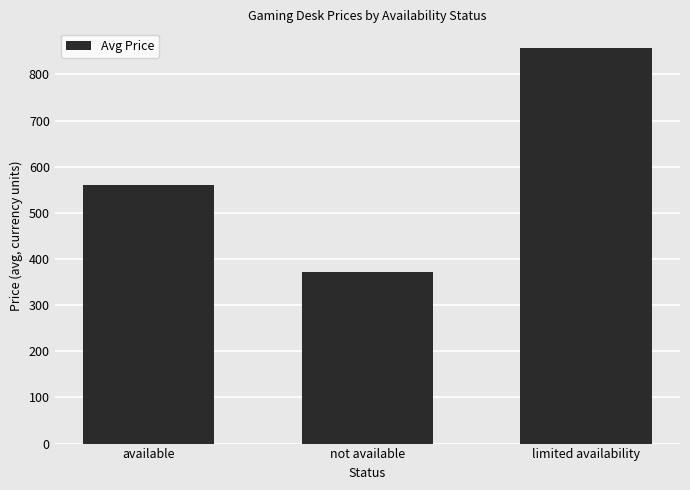

What is the minimum value shown in the chart?

371.5